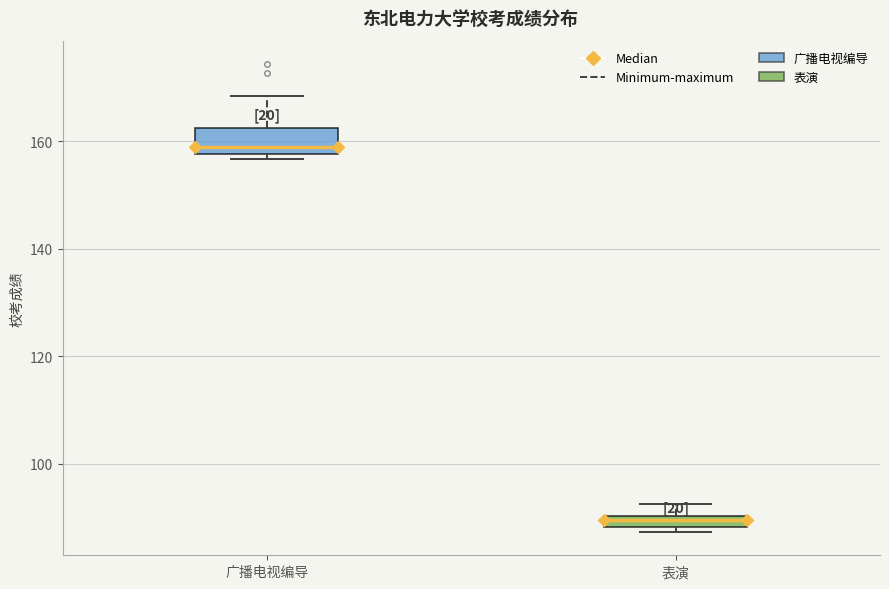

Which box is the tallest, from its lower edge to its upper edge?

广播电视编导